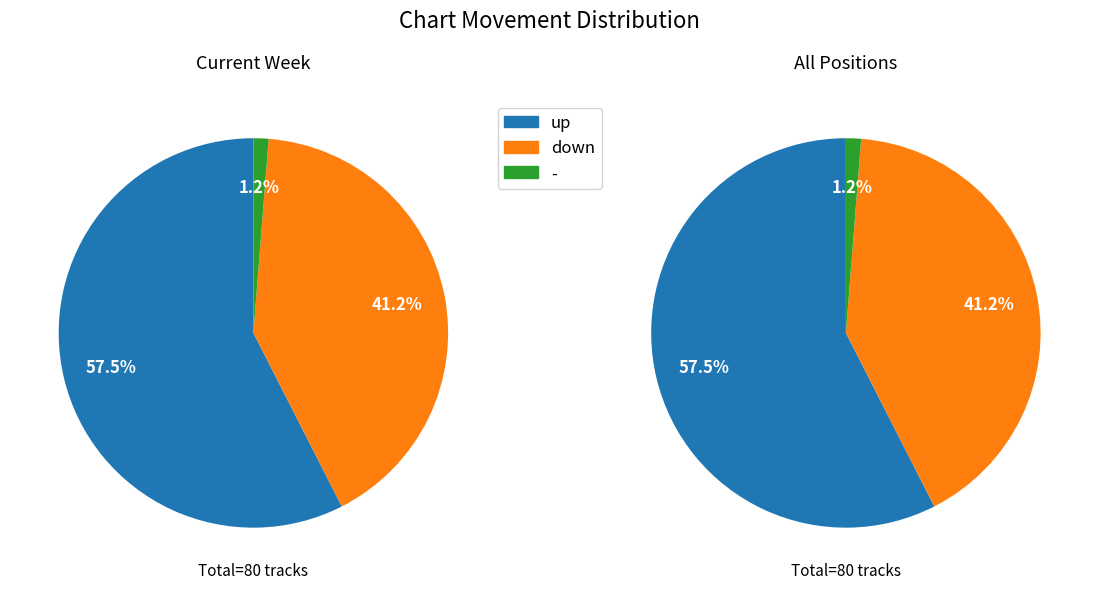

Is the sum of down and up greater than half?

Yes